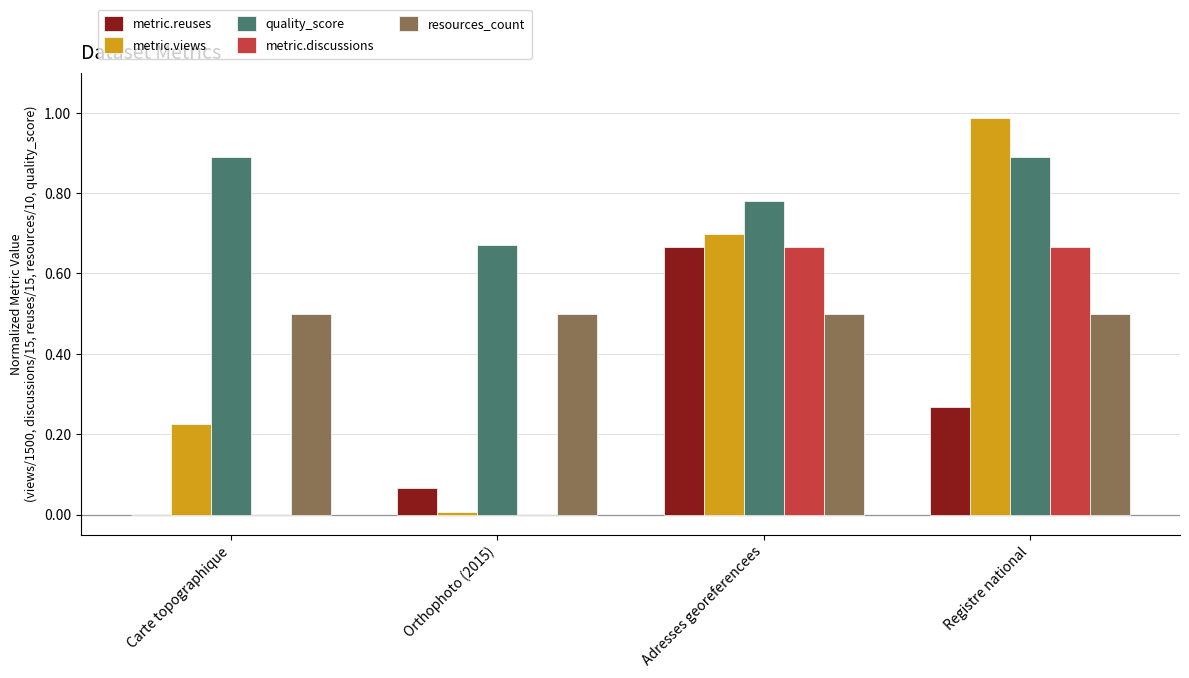

What is the sum of all metric.discussions values?

1.3